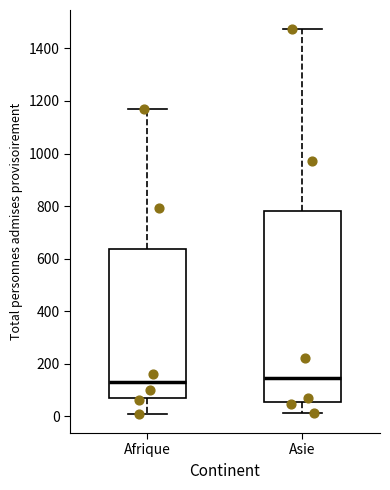

Where is the upper edge of the box for Asie on the y-axis? The values are not printed on the chart, so give them approximately, as read against the axis.

780